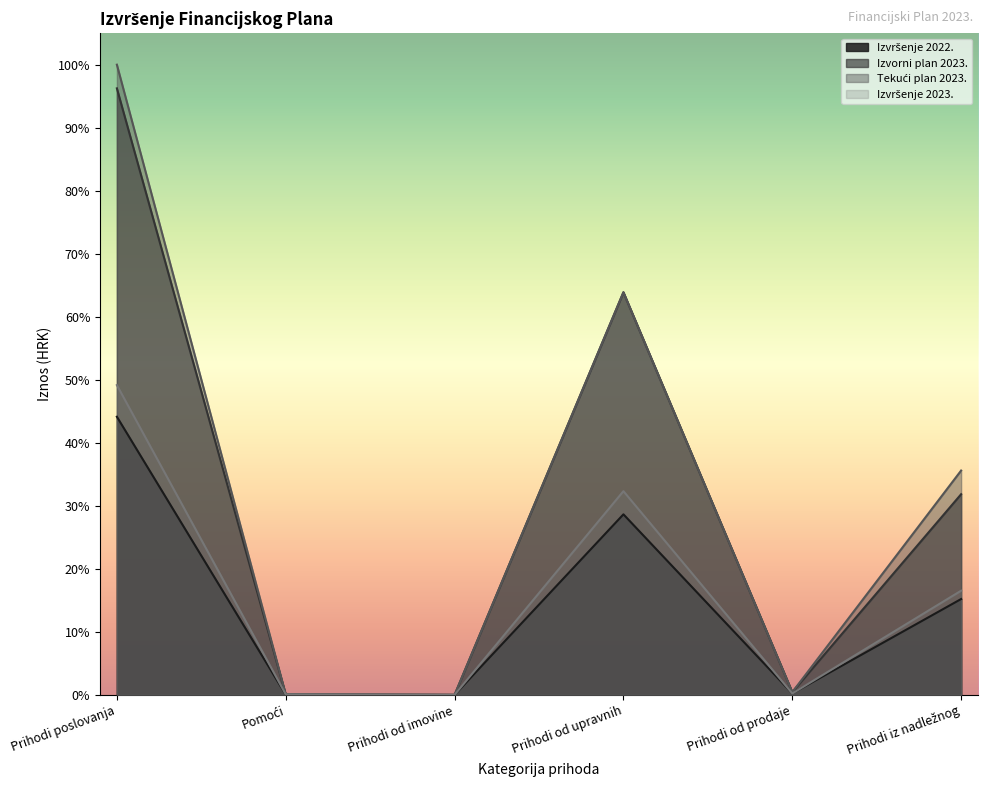

What is the label of the 2nd point from the left?

Pomoći